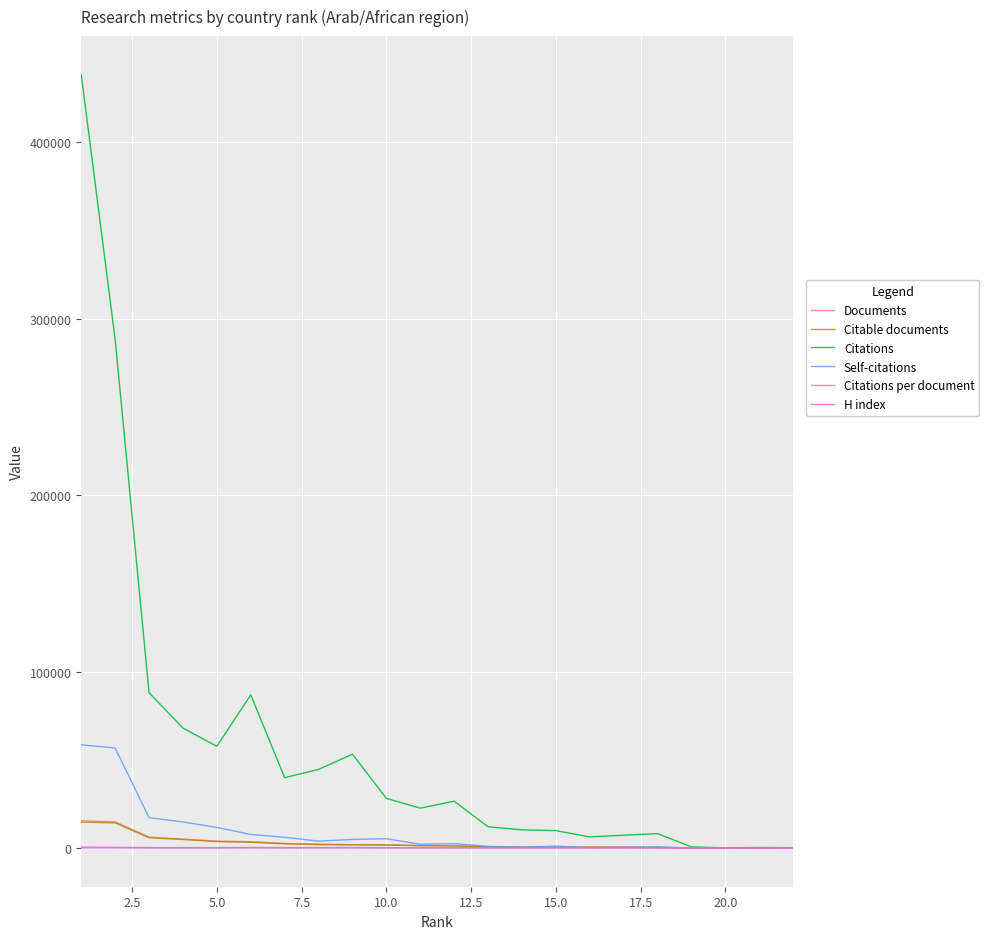

How many lines are shown in the chart?

6